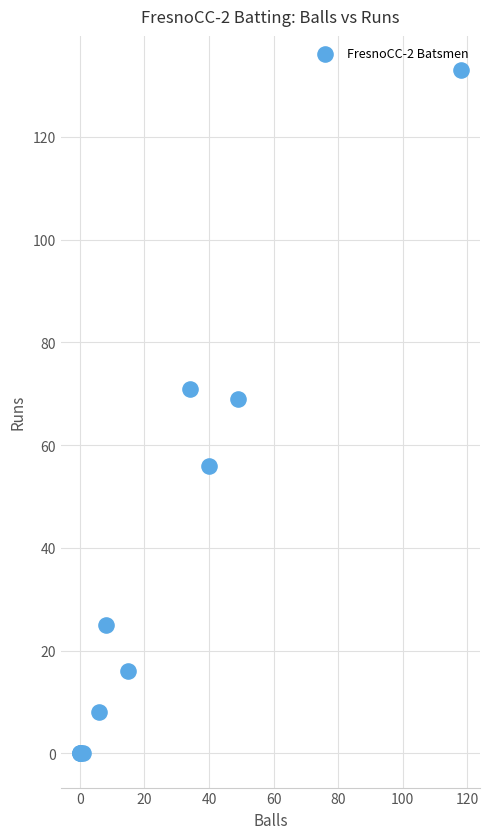

What Y value in the scatter plot is closest to 66?

69